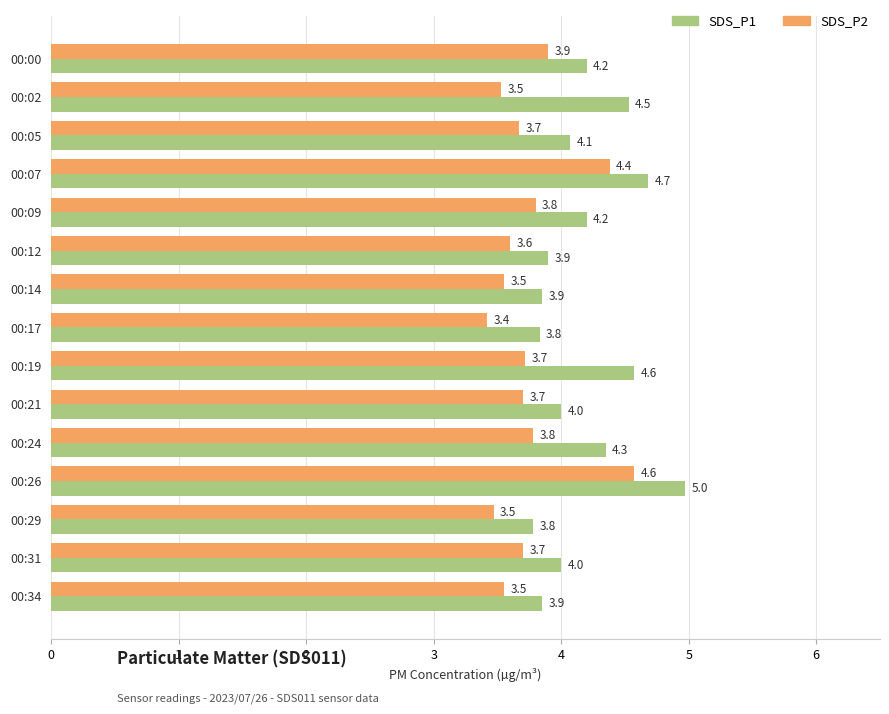

What is the difference between the maximum and minimum values in the SDS_P1 series?

1.2